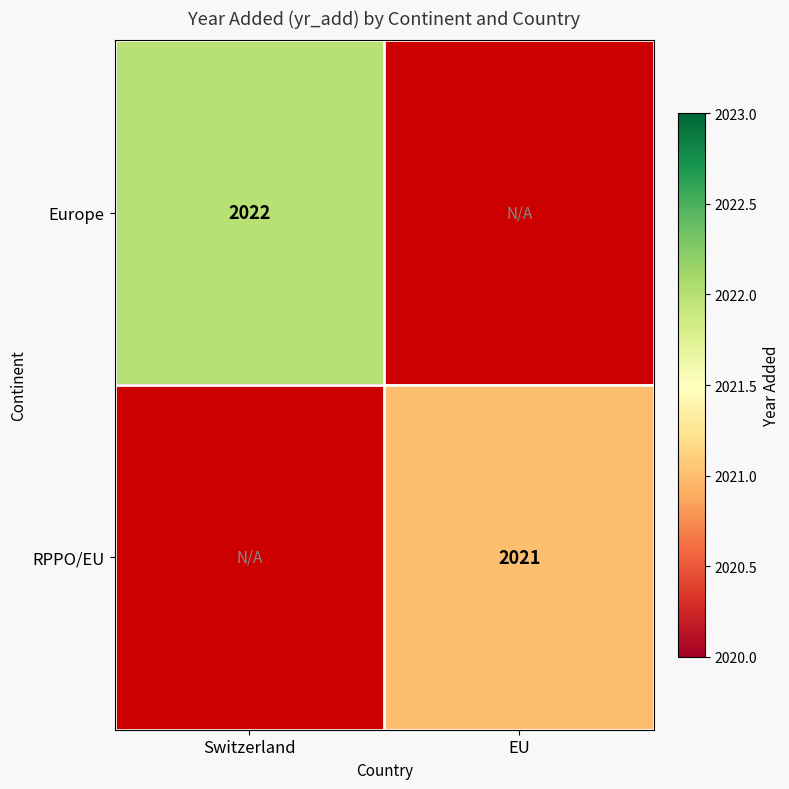

The value of RPPO/EU at EU is 2021. True or false?

True